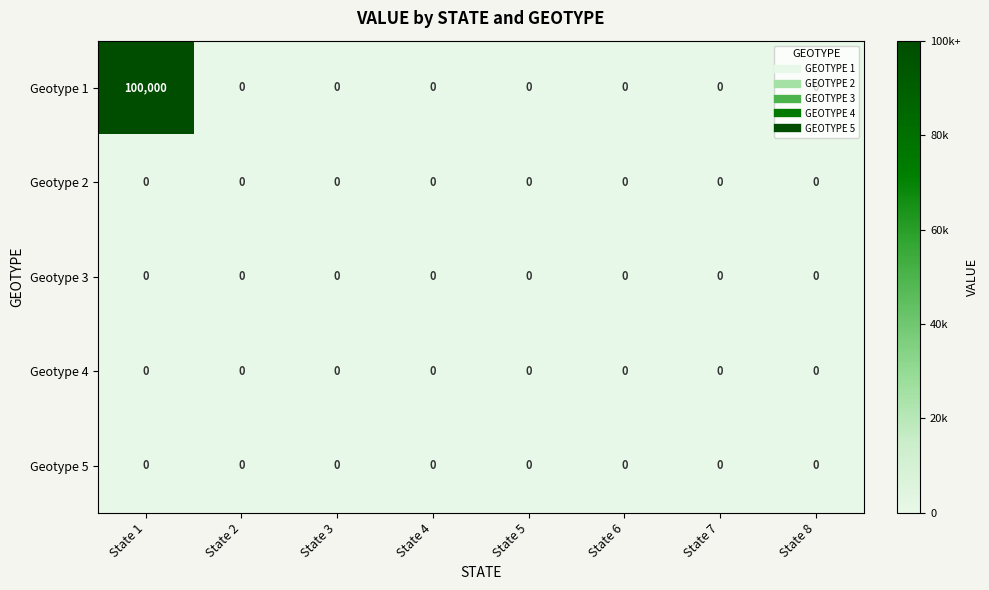

Which category has the highest value across all series?

State 1